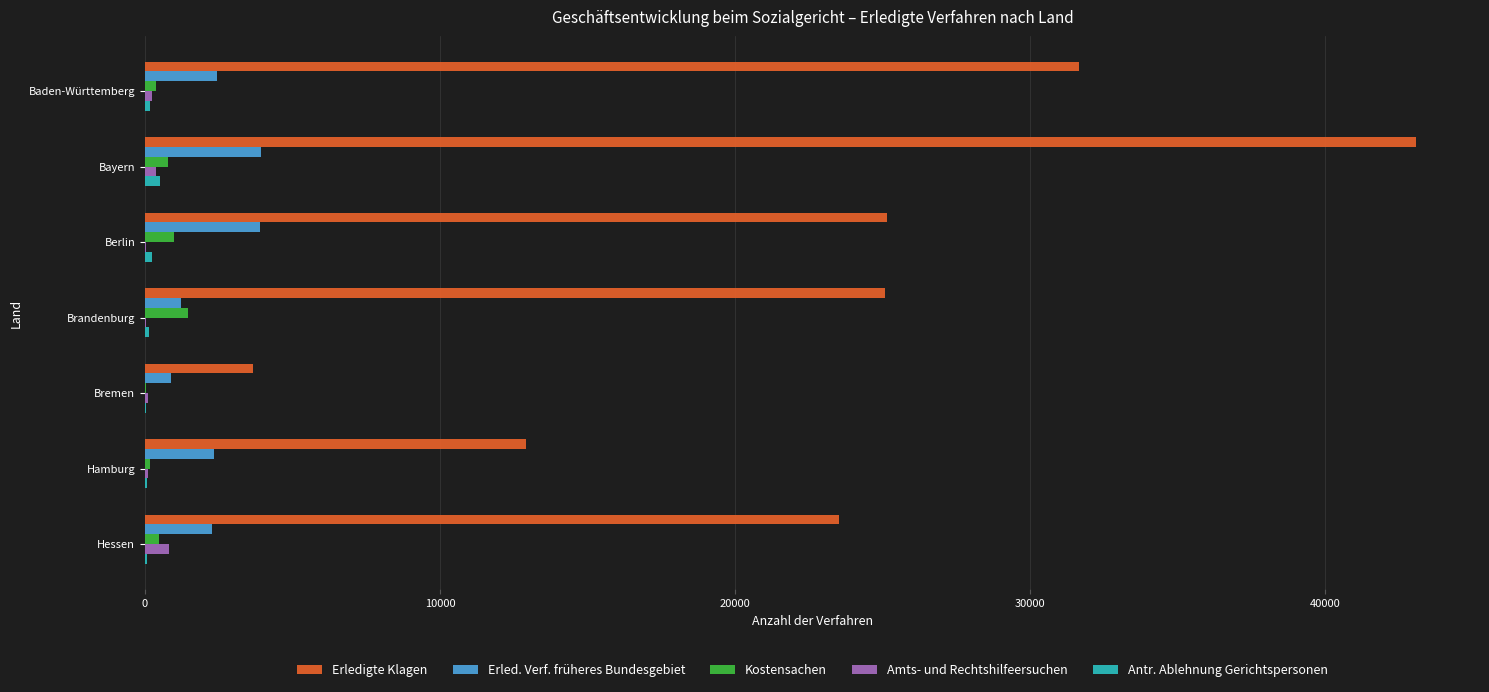

The Erledigte Klagen series shows 31651 at Baden-Württemberg. True or false?

True